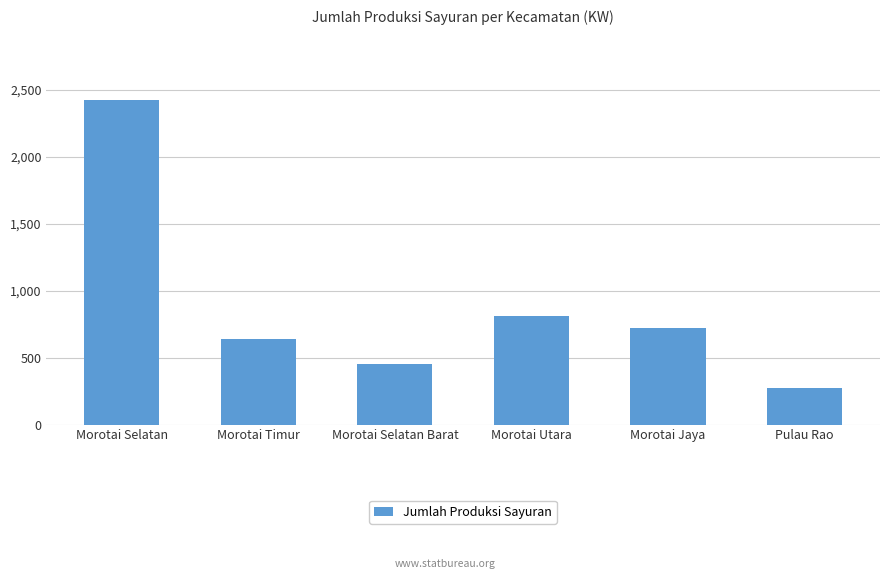

Where is the data nearest to the value 1345?

Morotai Utara